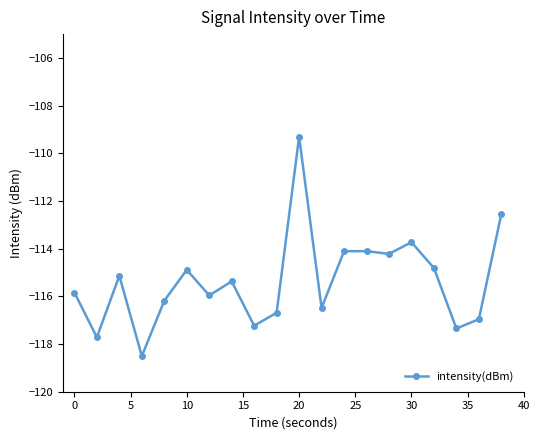

Does the chart have visible grid lines?

No